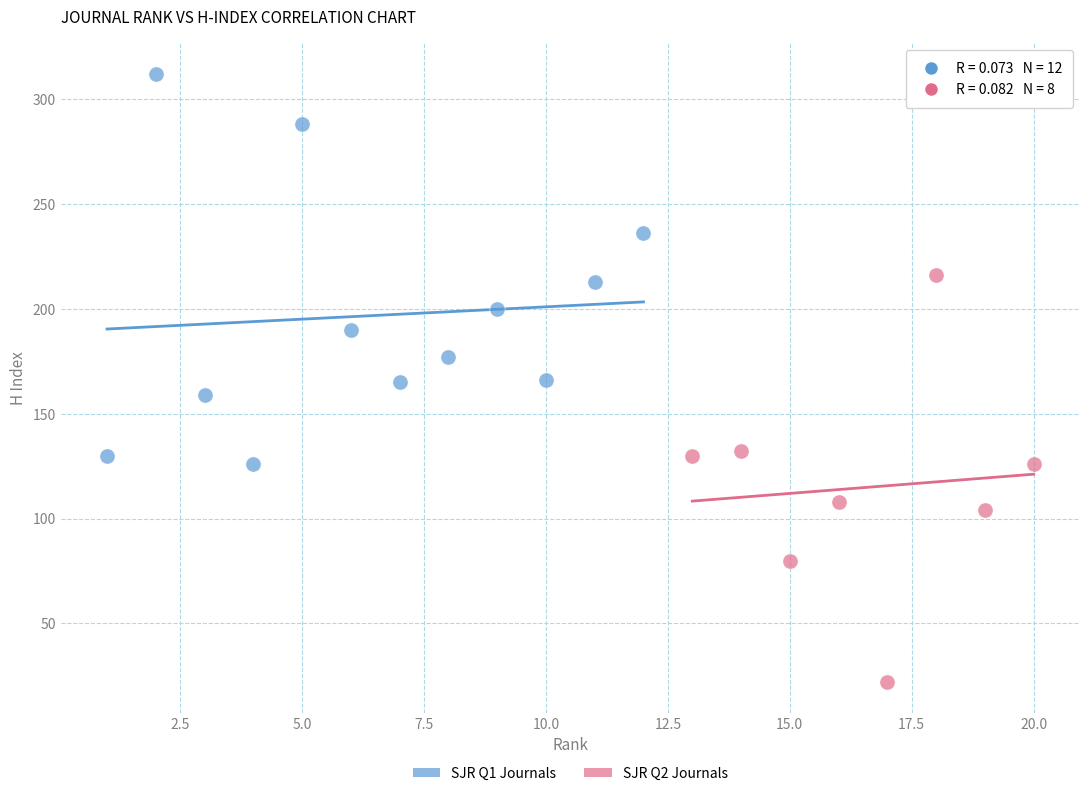

Which series contains the highest Y value?

SJR Q1 Journals